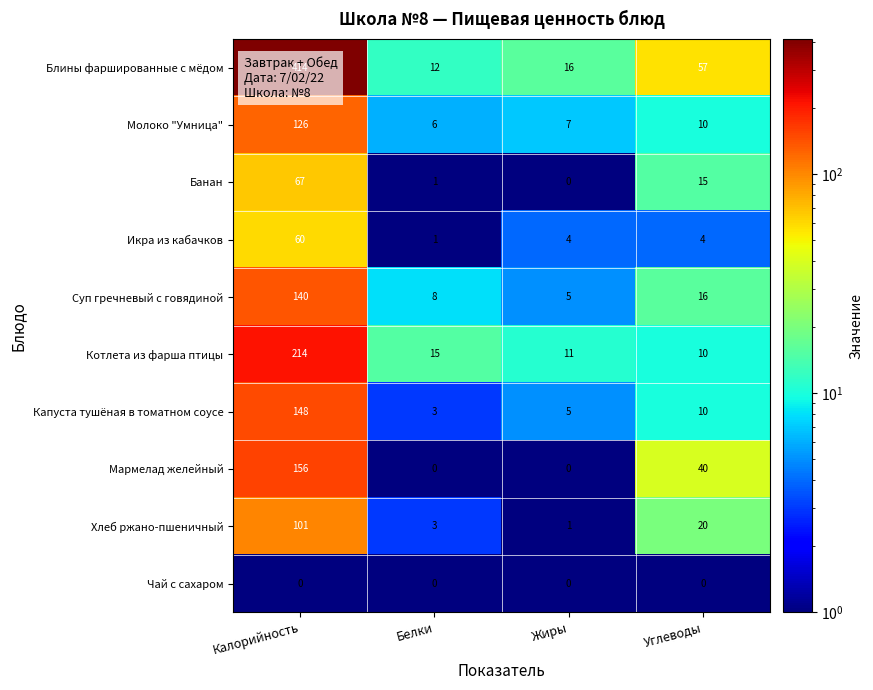

Which series has the largest total across all categories?

Блины фаршированные с мёдом